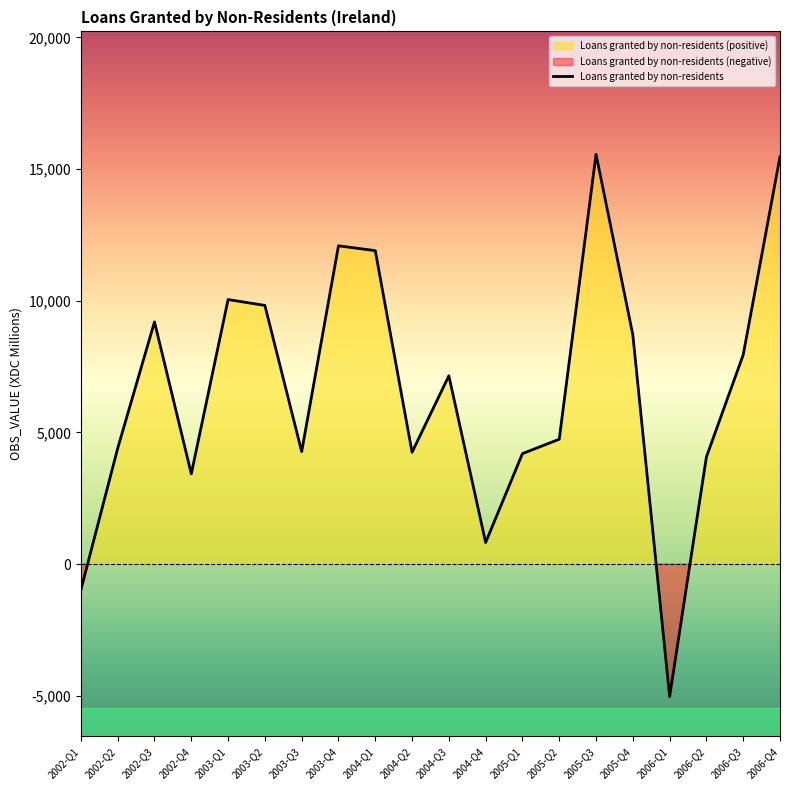

Where is the data nearest to the value 5262?

2005-Q2